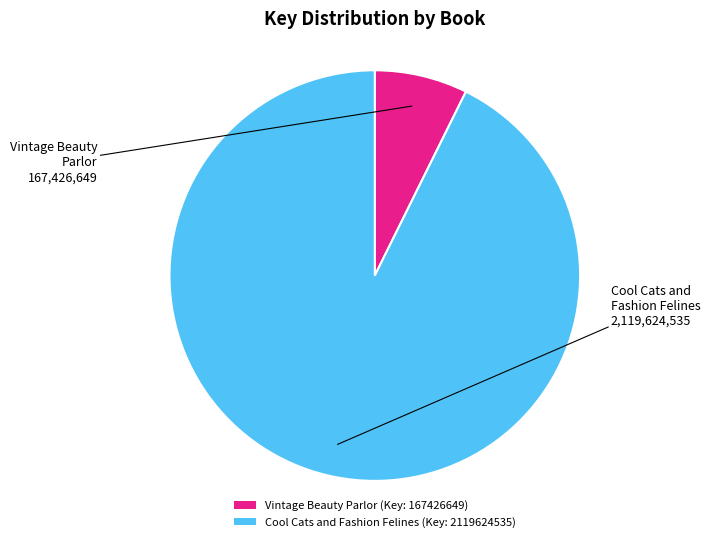

Which slice is the smallest?

Vintage Beauty Parlor (Key: 167426649)